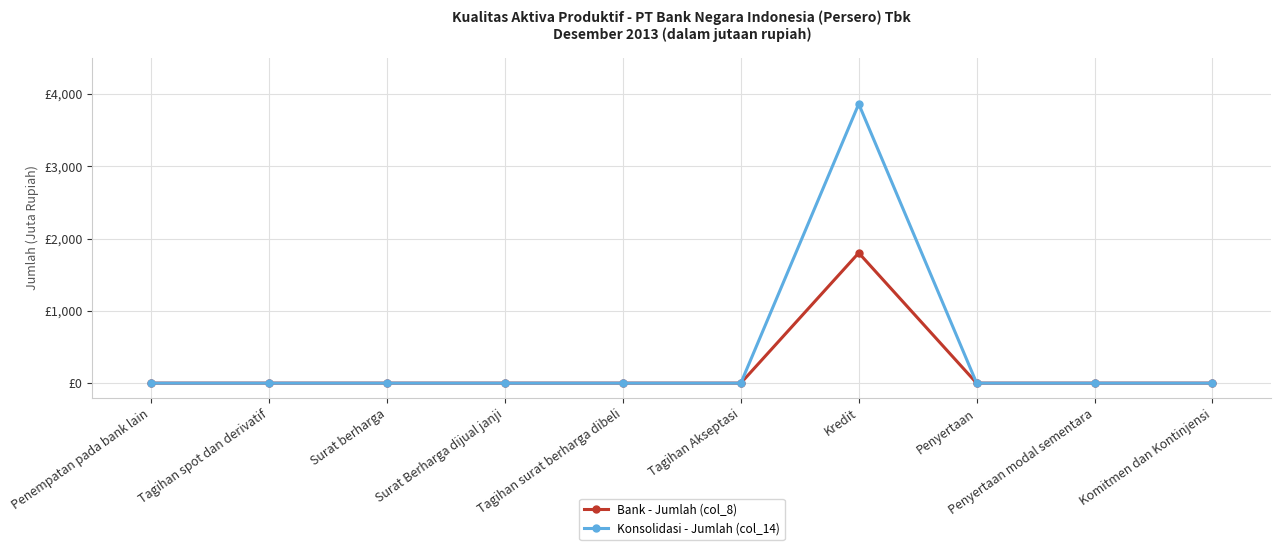

Rank the series at Penyertaan from lowest to highest value.

Bank - Jumlah (col_8), Konsolidasi - Jumlah (col_14)